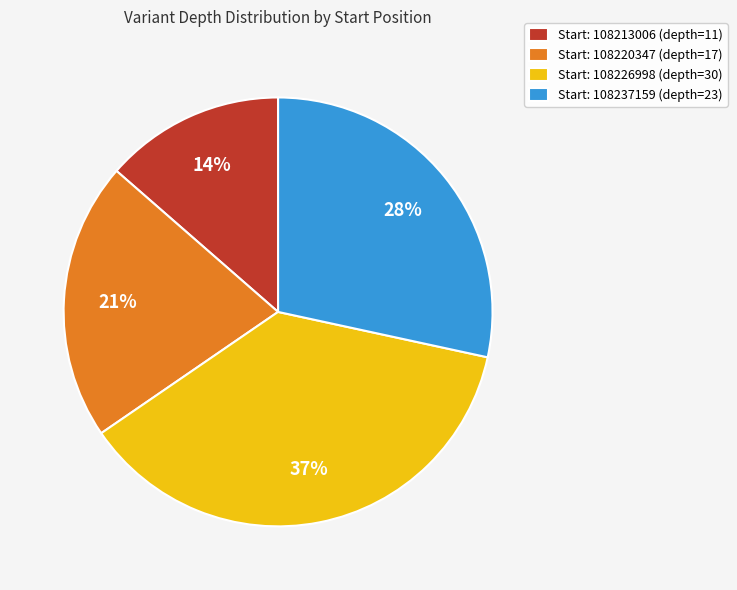

To the nearest percent, what is the combined percentage of Start: 108237159 (depth=23) and Start: 108226998 (depth=30)?

65%